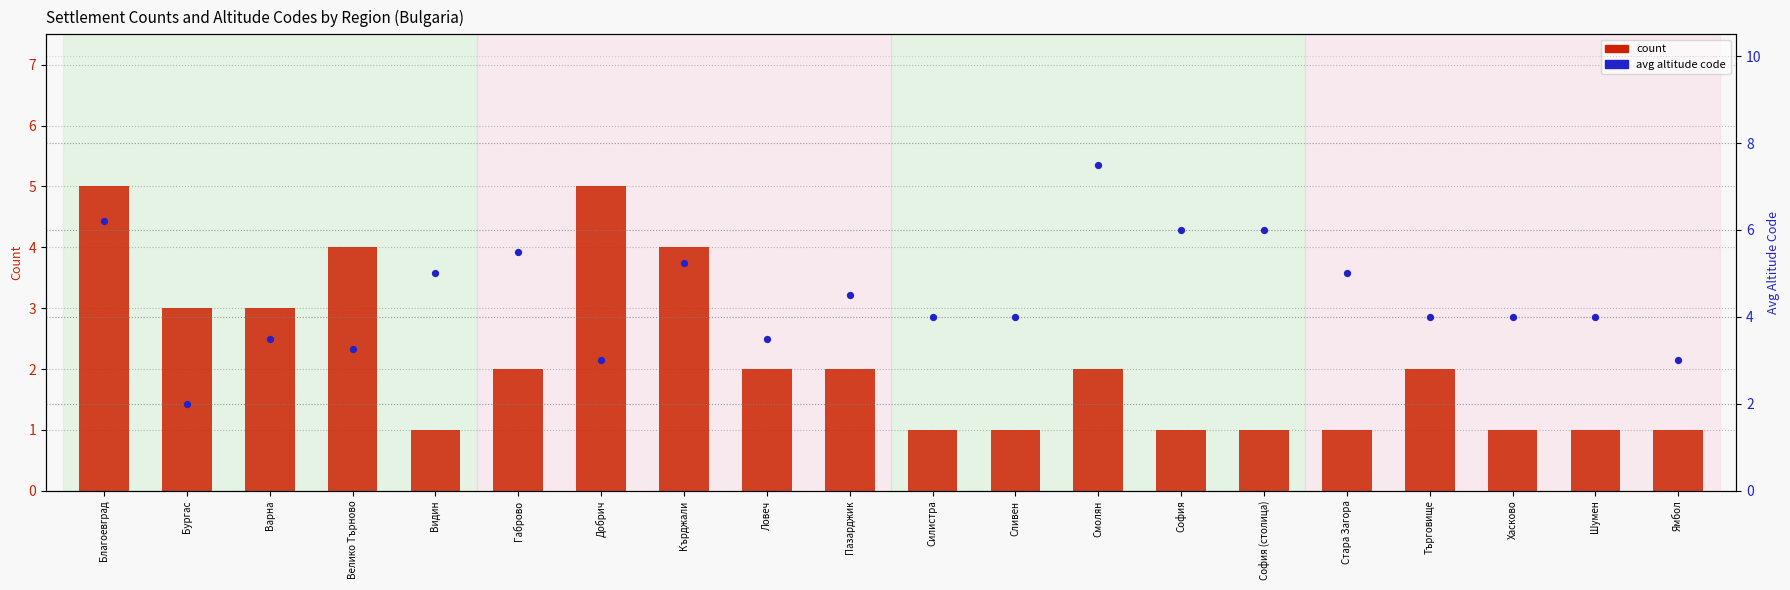

Which series reaches the minimum Y coordinate?

count